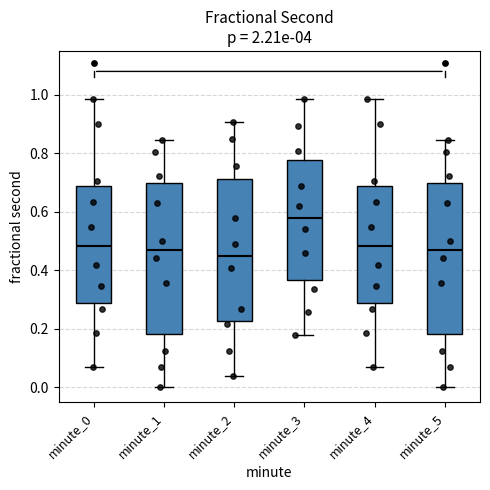

Where does the upper whisker of the box for minute_2 end on the y-axis? The values are not printed on the chart, so give them approximately, as read against the axis.

0.90